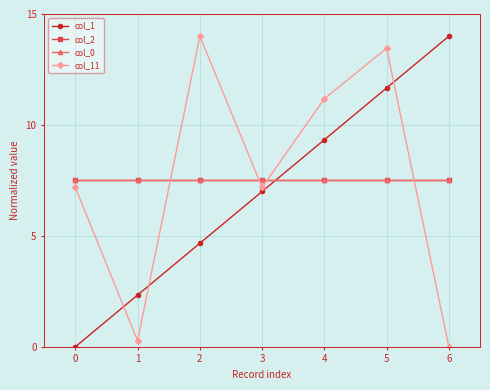

Which series changed the most between 0 and 5?

col_1